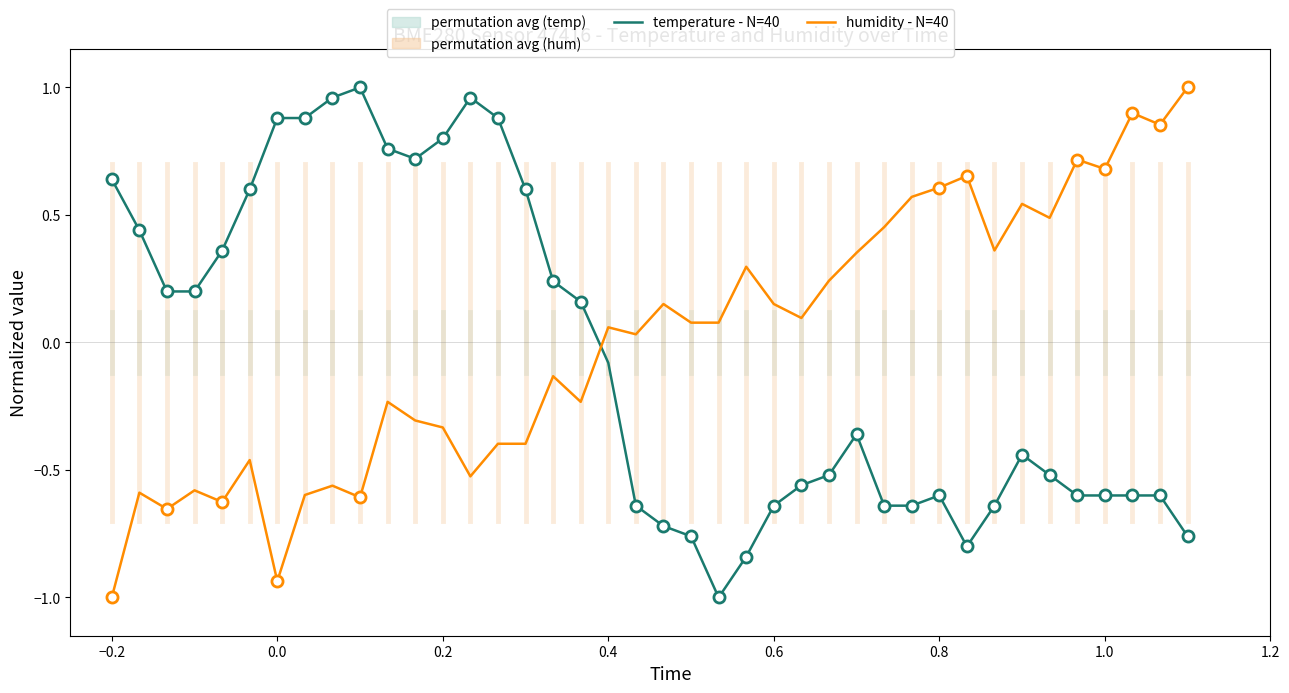

What is the difference between the maximum and minimum values in the temperature - N=40 series?

2.0